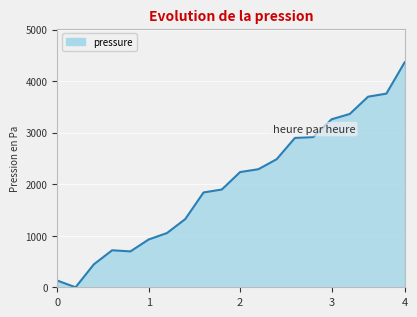

How many lines are shown in the chart?

1